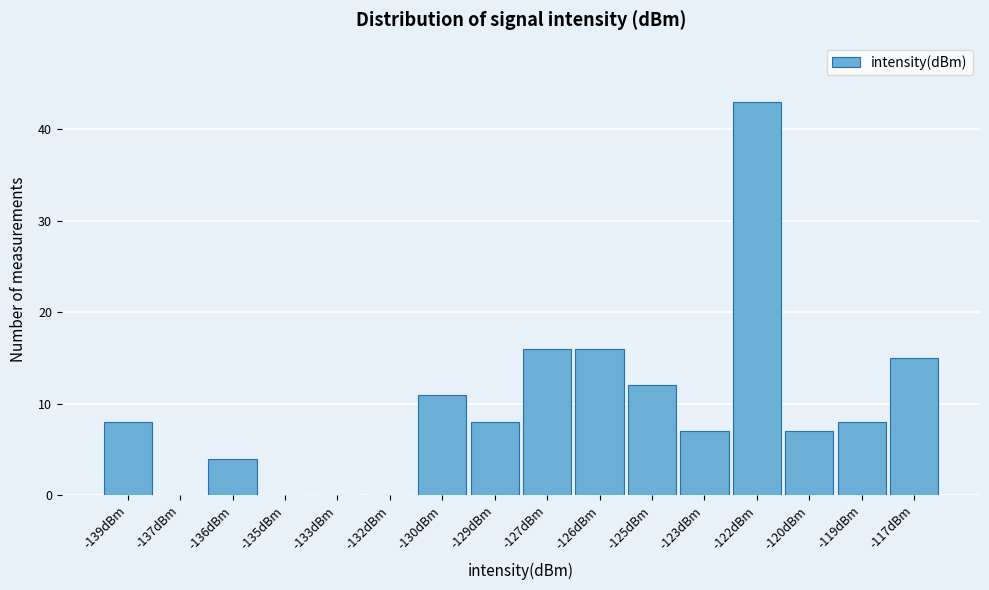

Reading left to right, what are all the values shown in this chart?

-139dBm=8	-137dBm=0	-136dBm=4	-135dBm=0	-133dBm=0	-132dBm=0	-130dBm=11	-129dBm=8	-127dBm=16	-126dBm=16	-125dBm=12	-123dBm=7	-122dBm=43	-120dBm=7	-119dBm=8	-117dBm=15